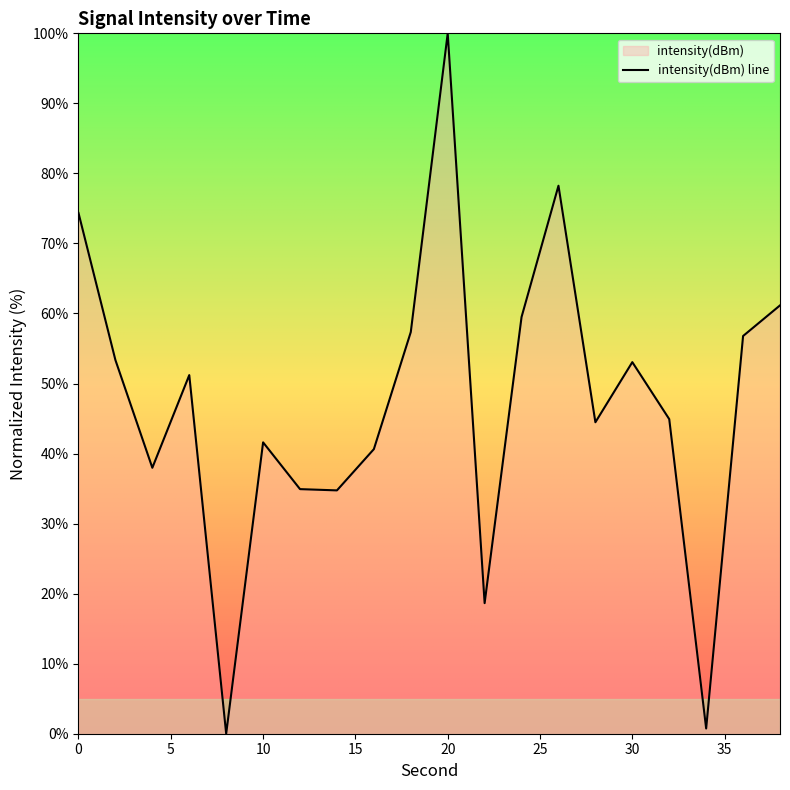

Which label corresponds to the largest value in the chart?

20